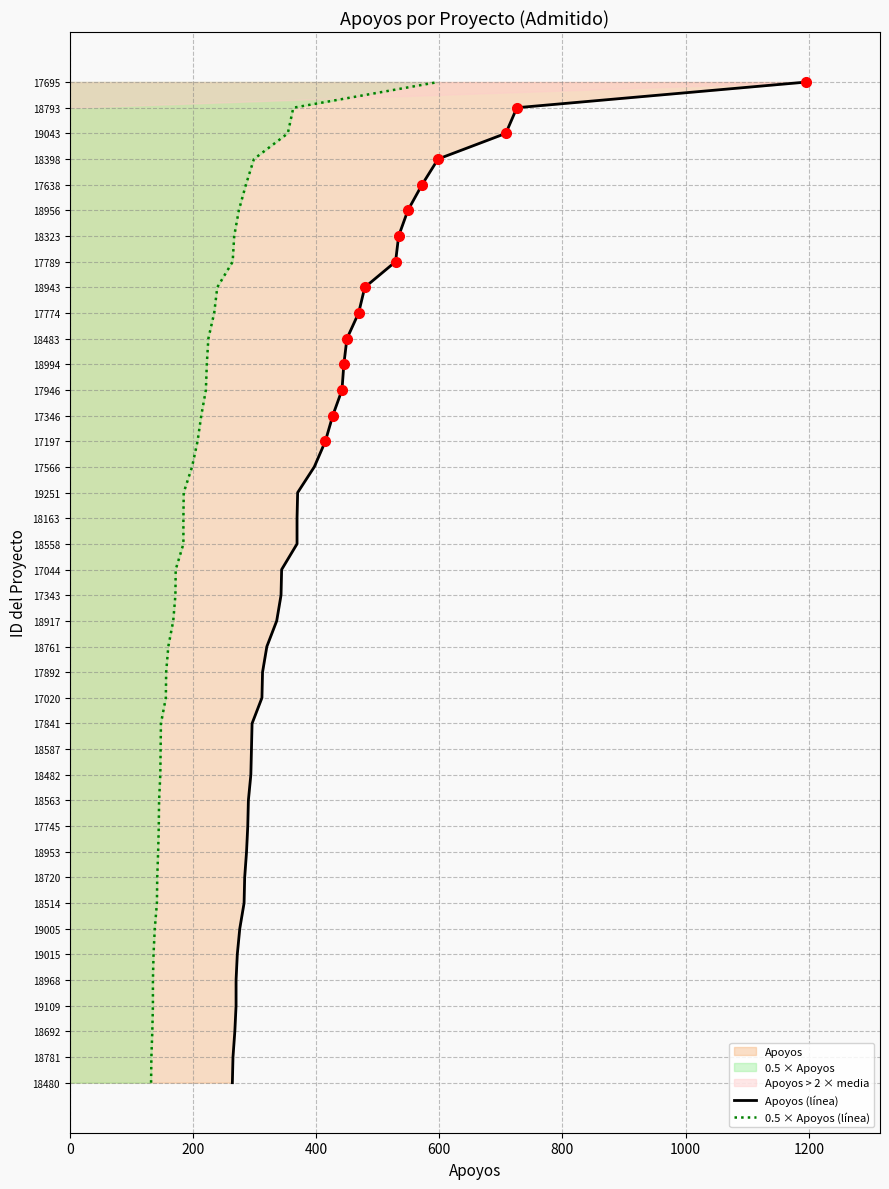

What are all the series names shown in the legend?

Apoyos (línea), 0.5 × Apoyos (línea)